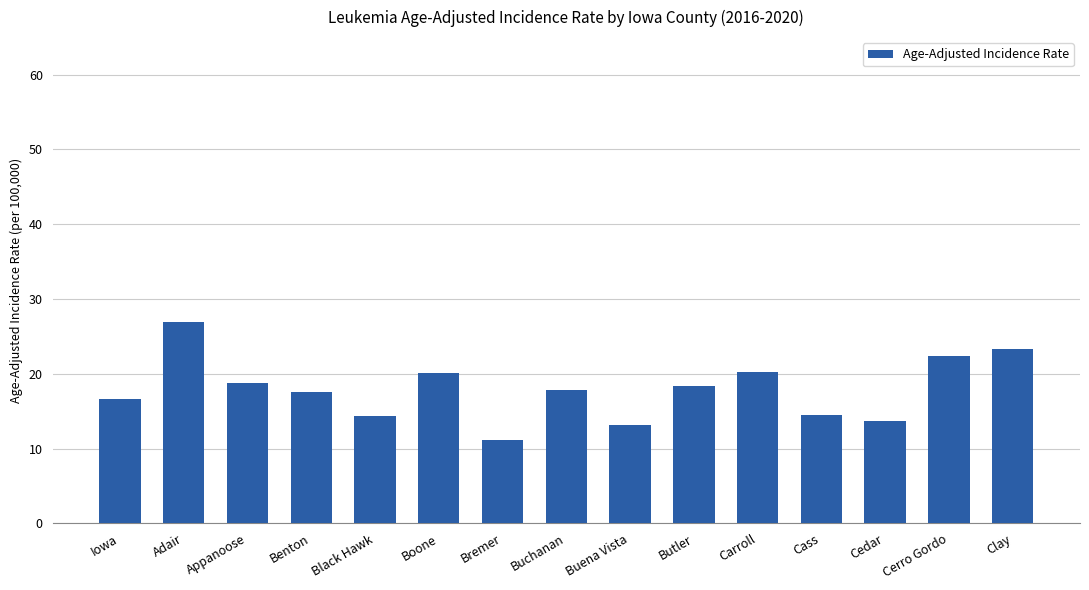

What is the ratio of the value at Bremer to the value at Adair?

0.4